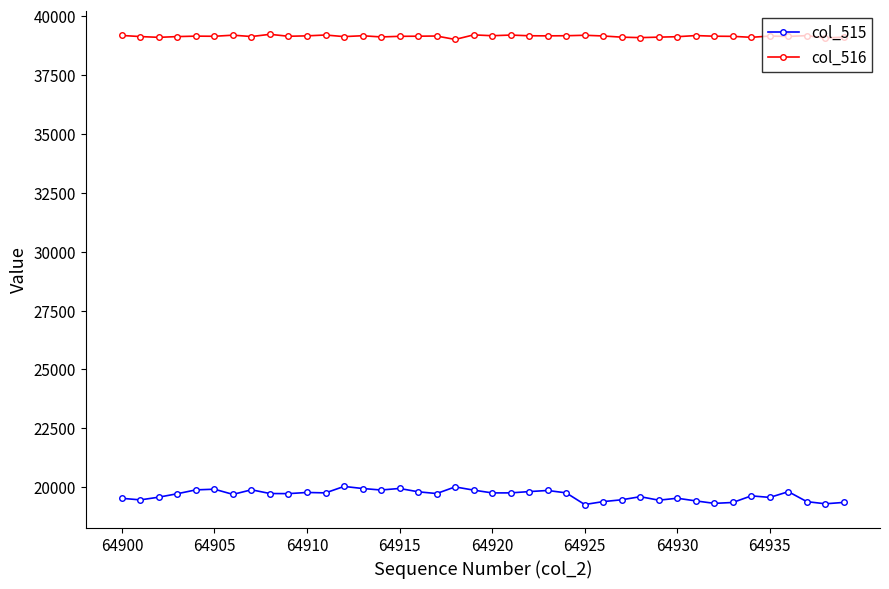

True or false: col_515 and col_516 cross at least once.

False